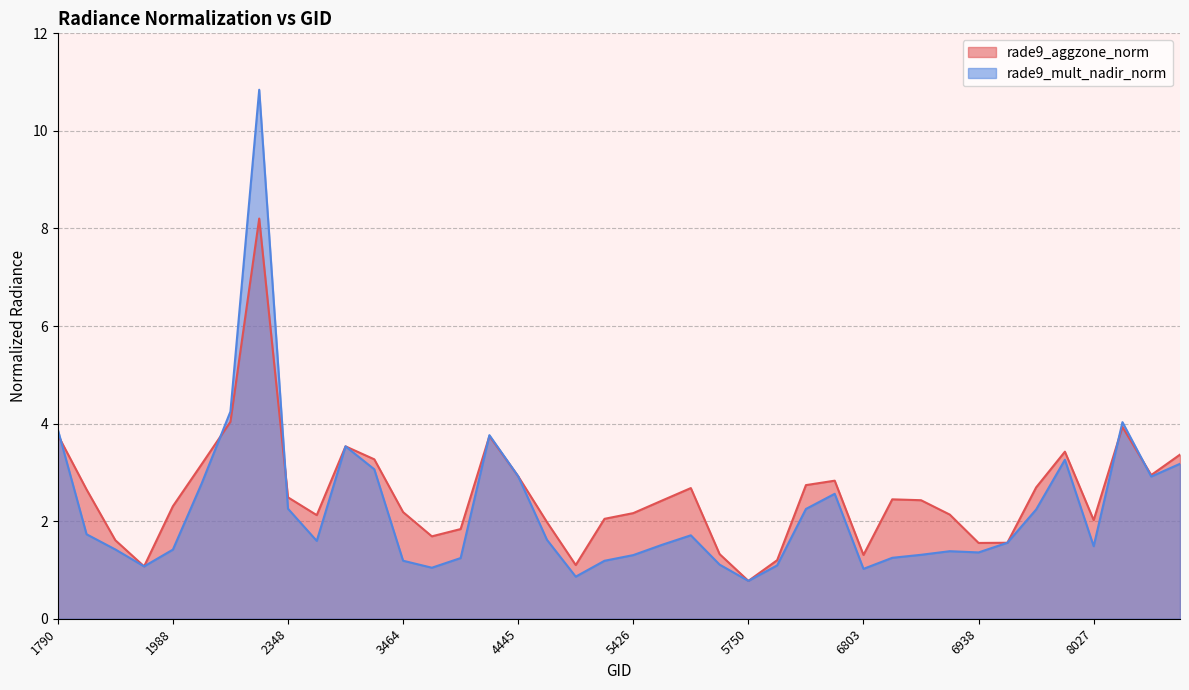

After their last crossing, which series has the higher values: rade9_mult_nadir_norm or rade9_aggzone_norm?

rade9_aggzone_norm